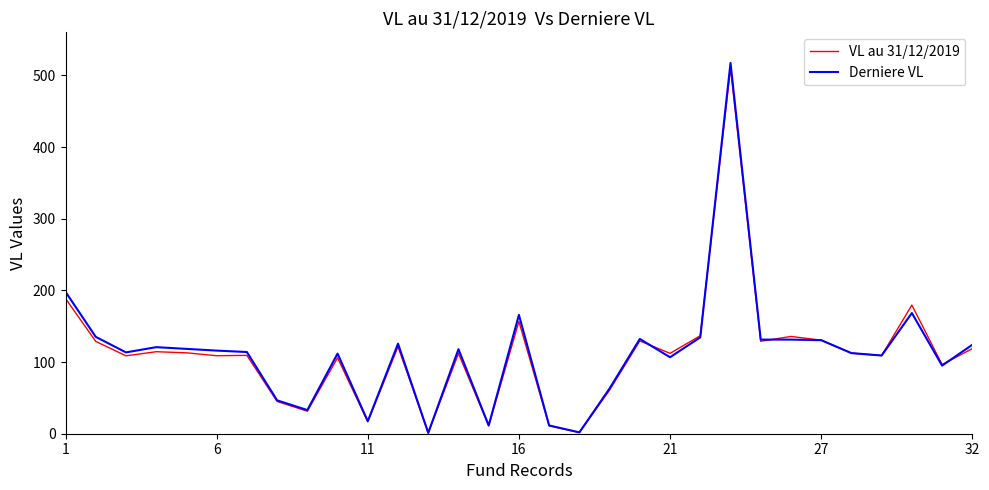

True or false: Derniere VL and VL au 31/12/2019 intersect in this chart.

True